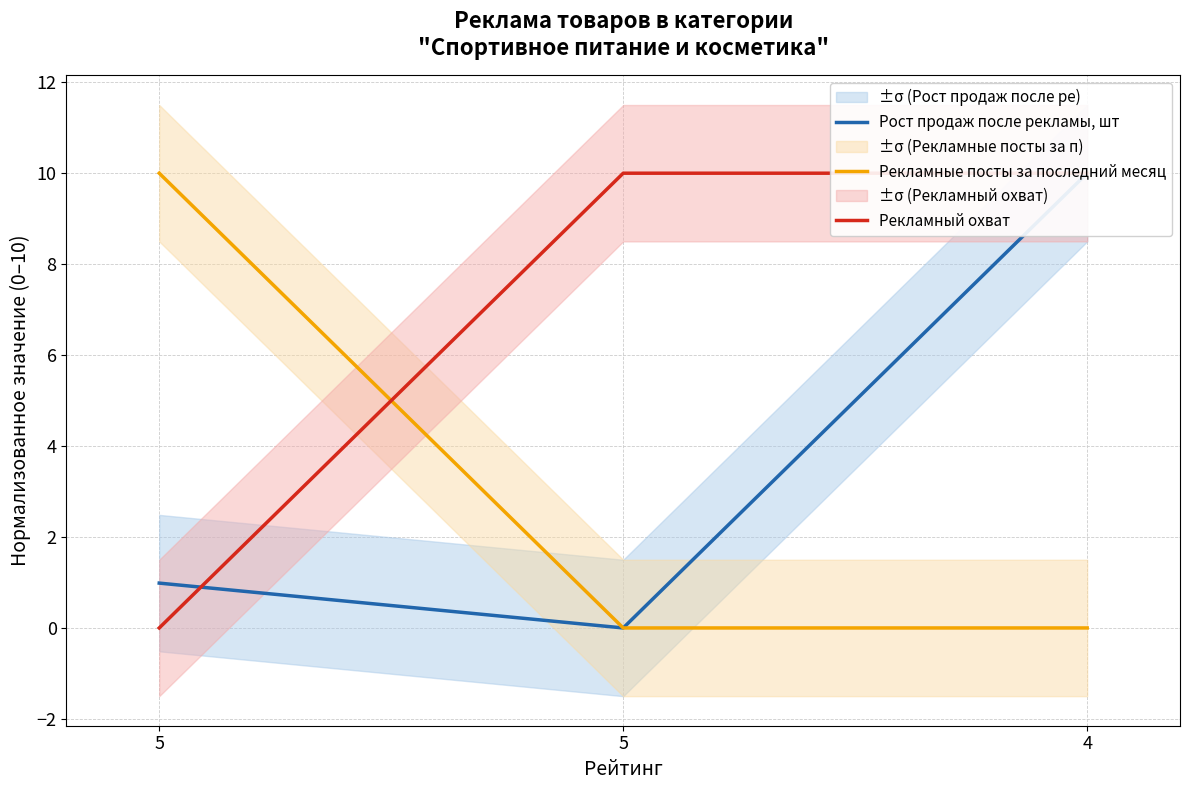

What is the difference between the highest and lowest values at 5?

10.0